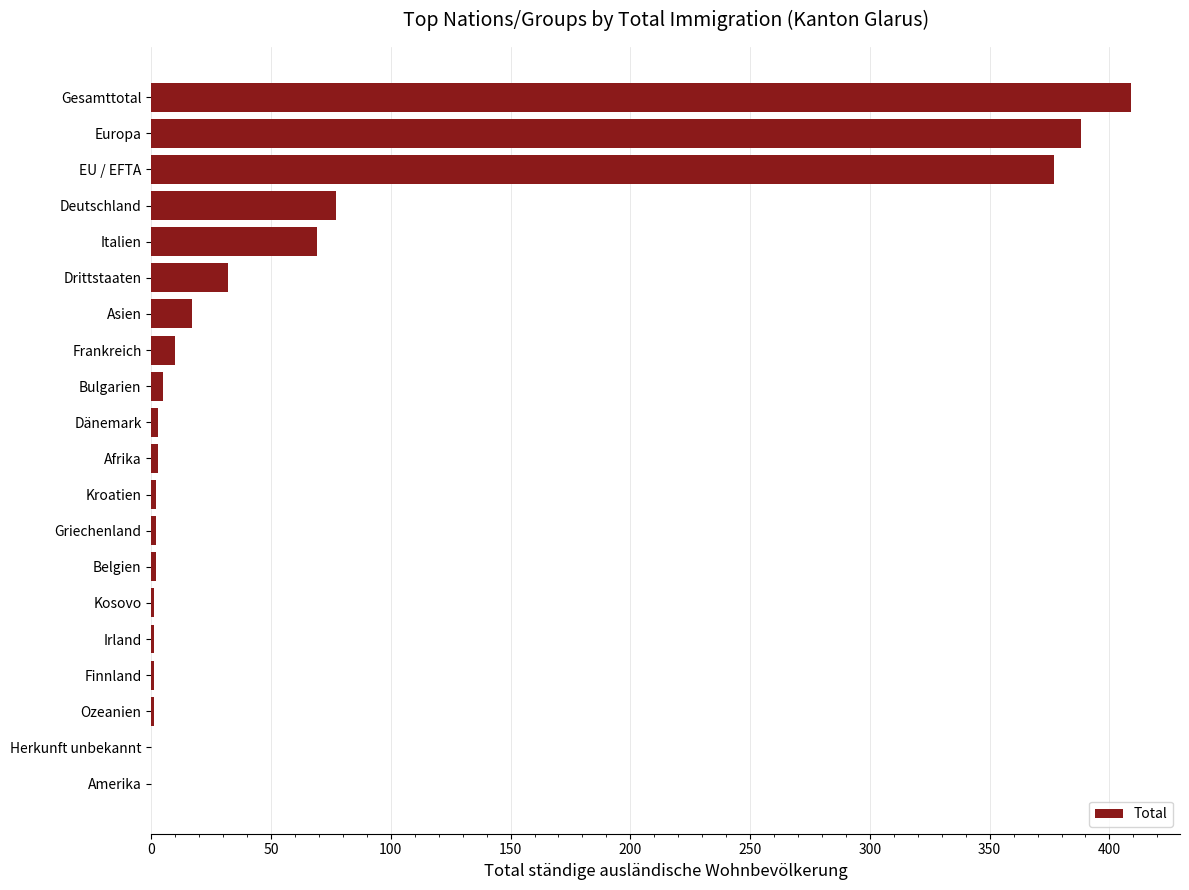

What is the sum of all values?

1400